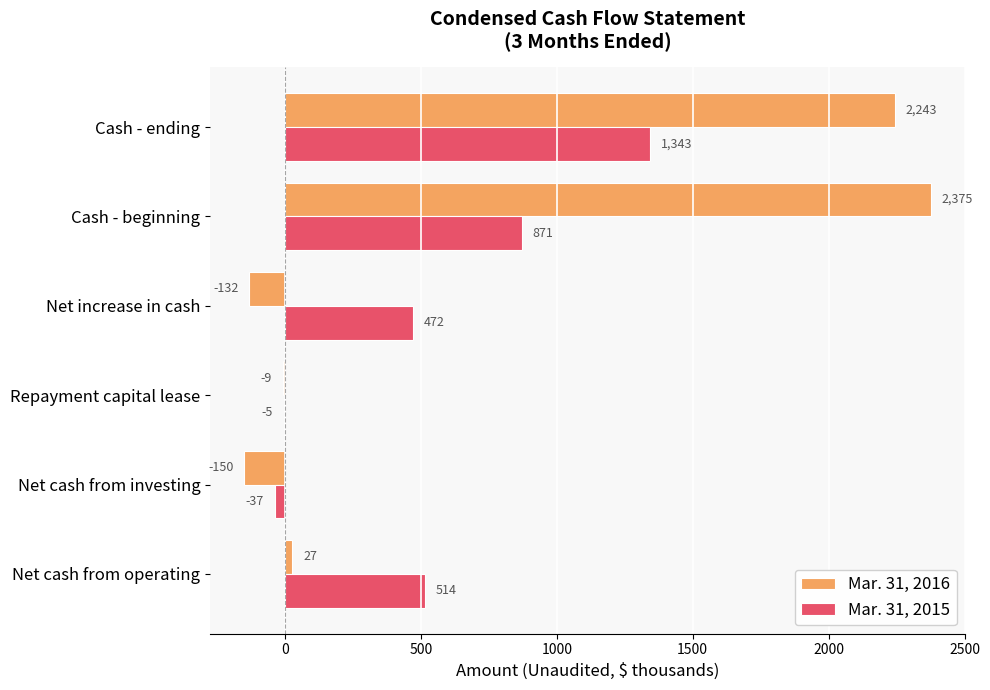

What value does the Mar. 31, 2015 series have at Repayment capital lease?

-5